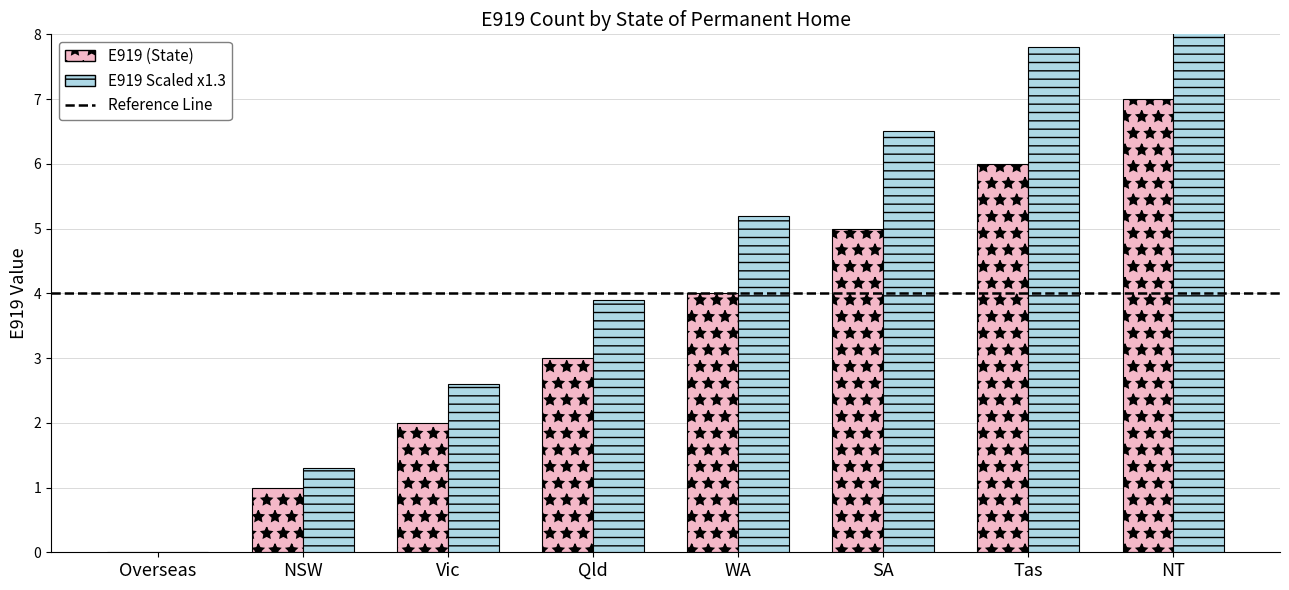

Does the chart contain any negative values?

No